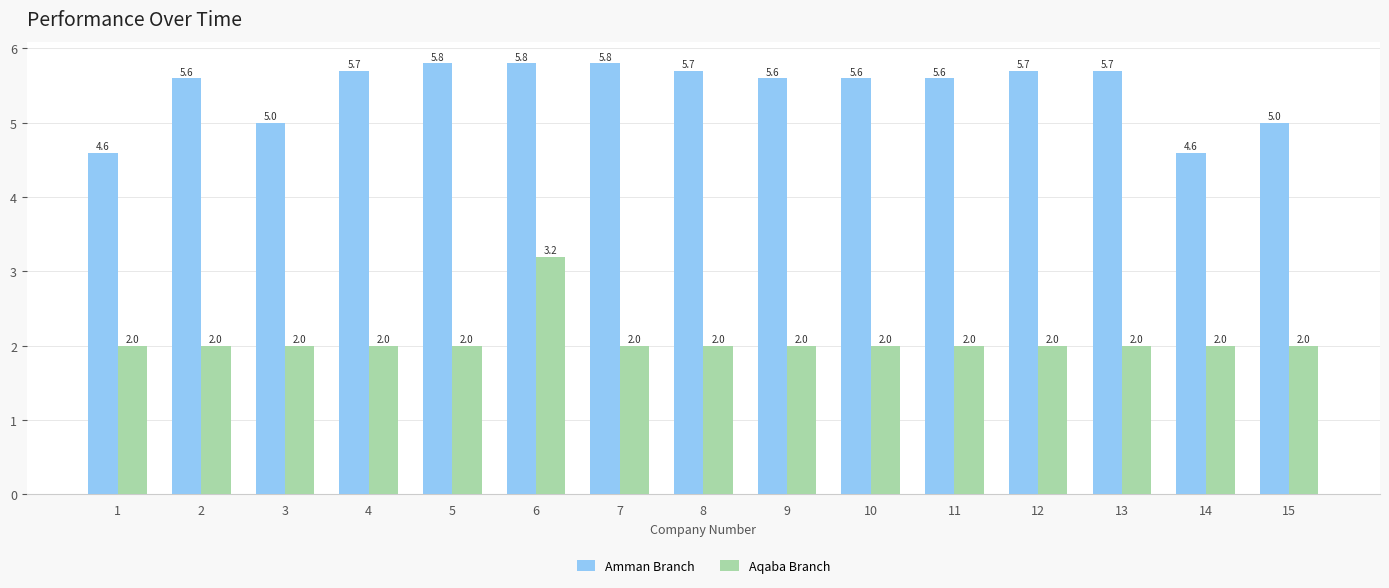

Are the bars grouped side by side (vs. stacked)?

Yes